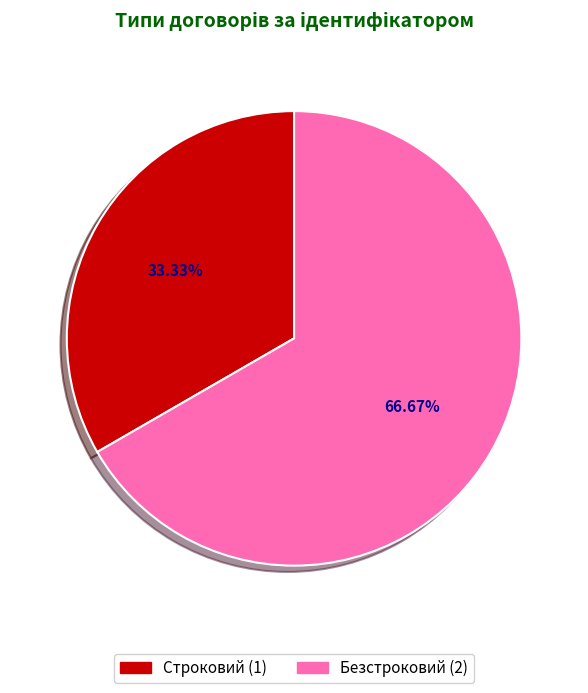

Is the sum of Безстроковий and Строковий greater than half?

Yes